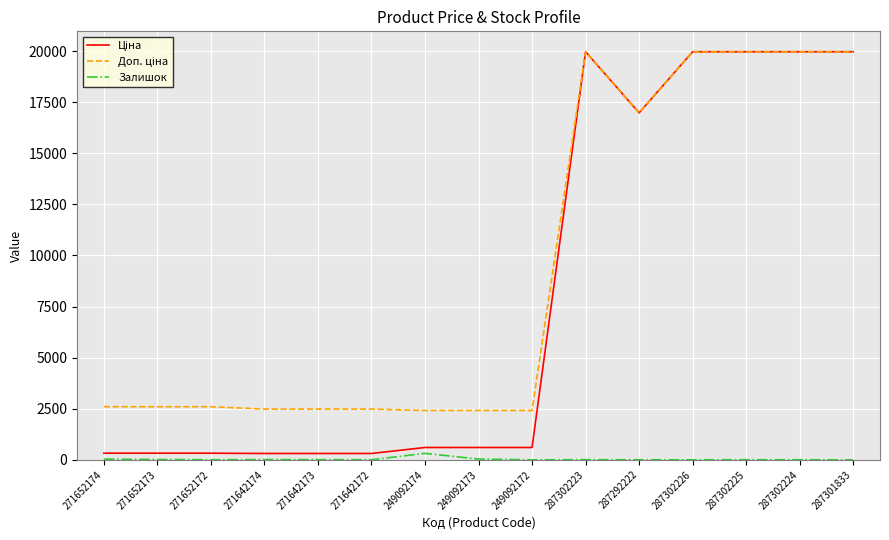

What is the difference between the highest and lowest values at 249092172?

2414.8